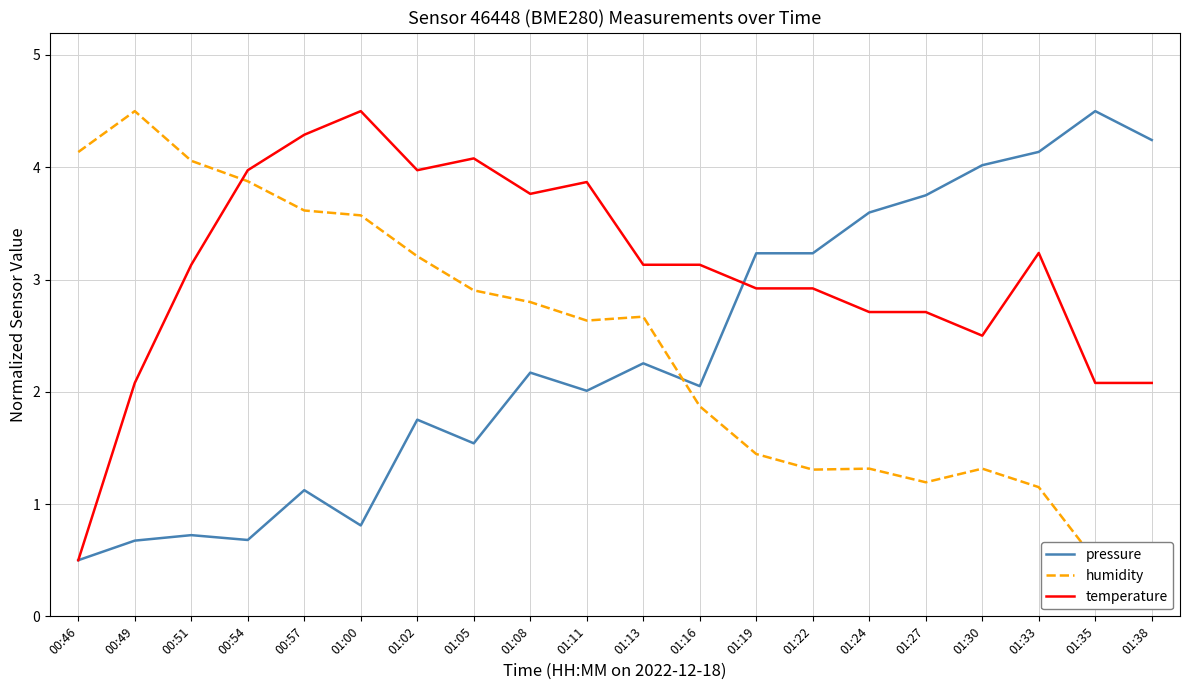

Which has a higher value, 00:57 or 00:49?

00:57